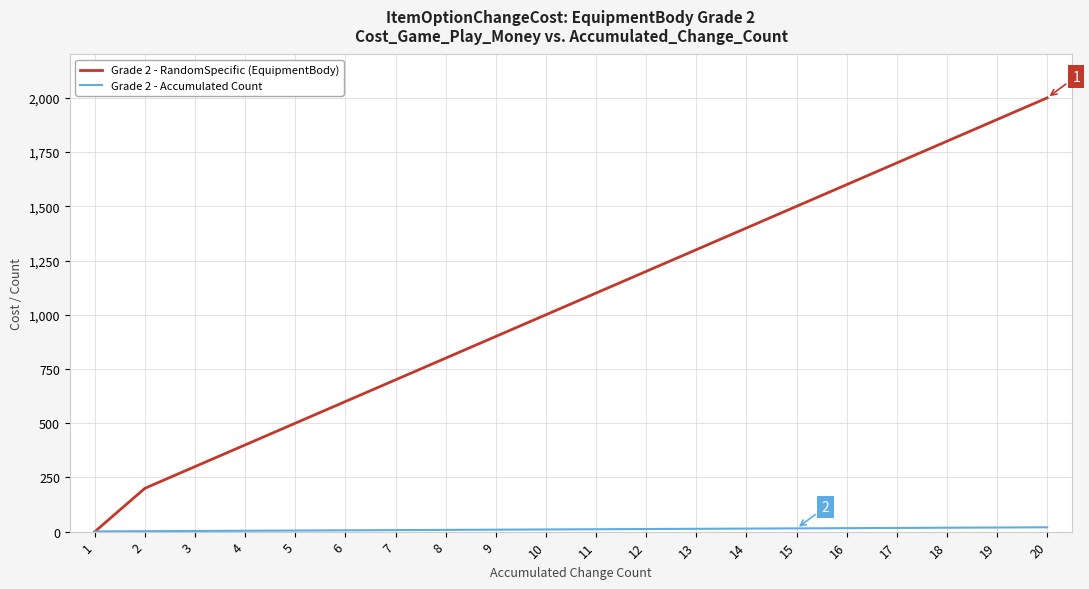

The value of Grade 2 - RandomSpecific (EquipmentBody) at 12 is 1744. True or false?

False